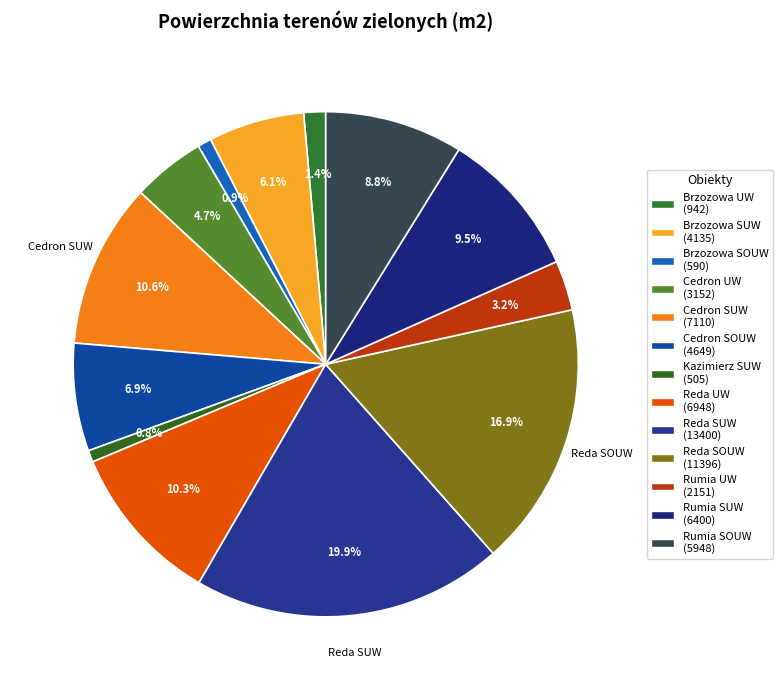

Between Brzozowa UW and Cedron SUW, which is larger?

Cedron SUW